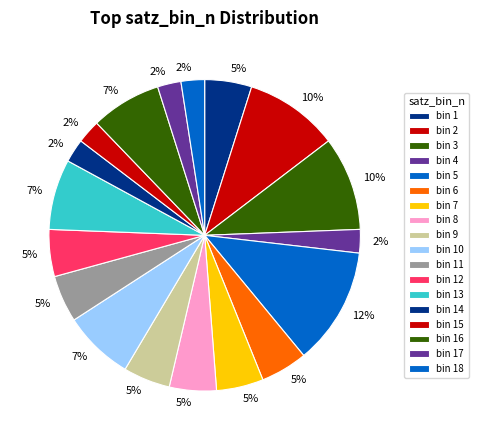

How many slices are in this pie chart?

18